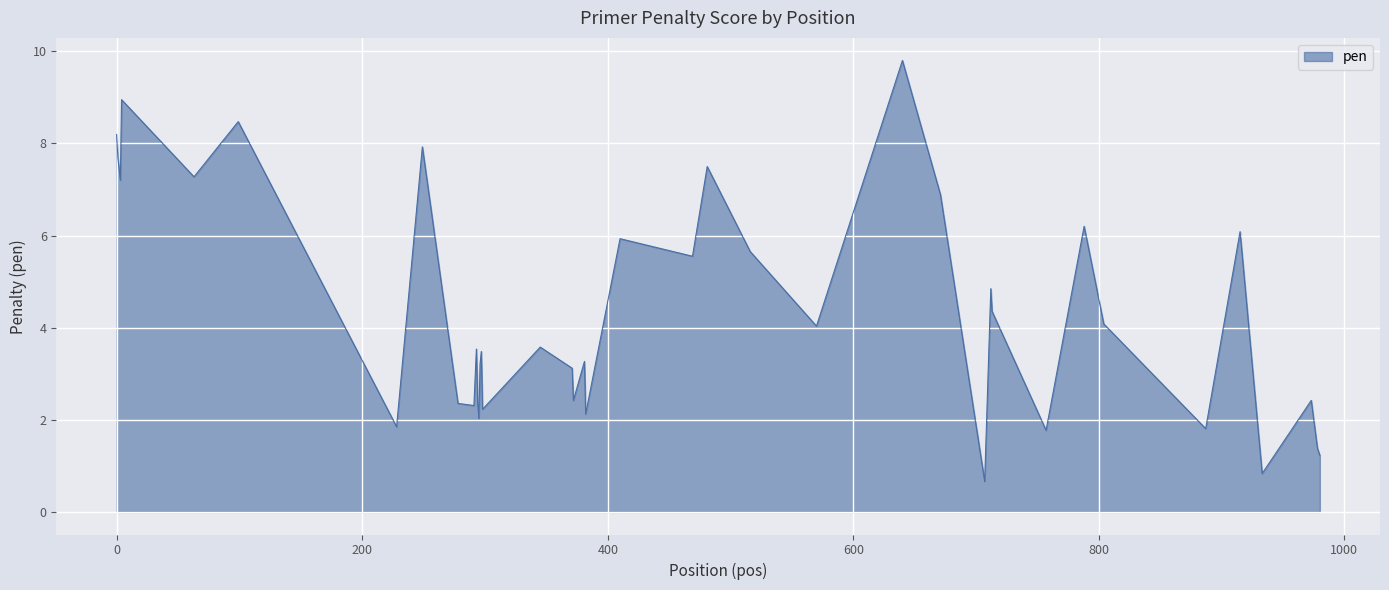

What is the minimum value shown in the chart?

0.7